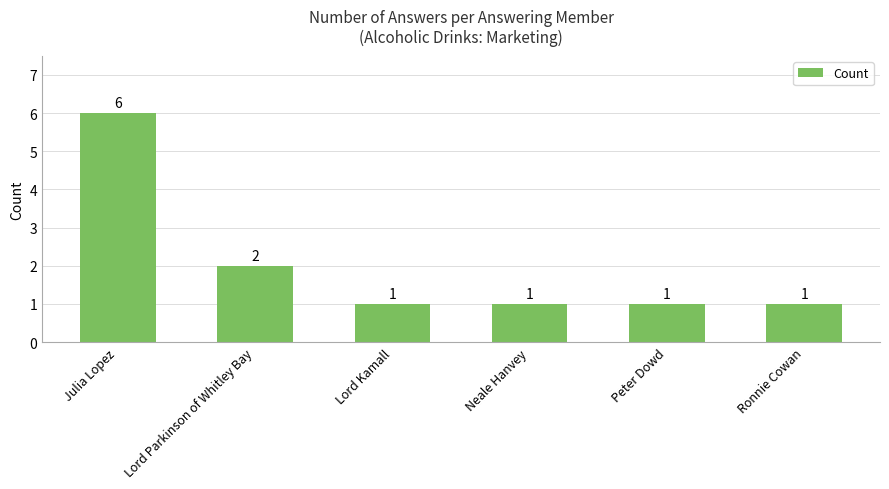

Which has a higher value, Peter Dowd or Lord Parkinson of Whitley Bay?

Lord Parkinson of Whitley Bay